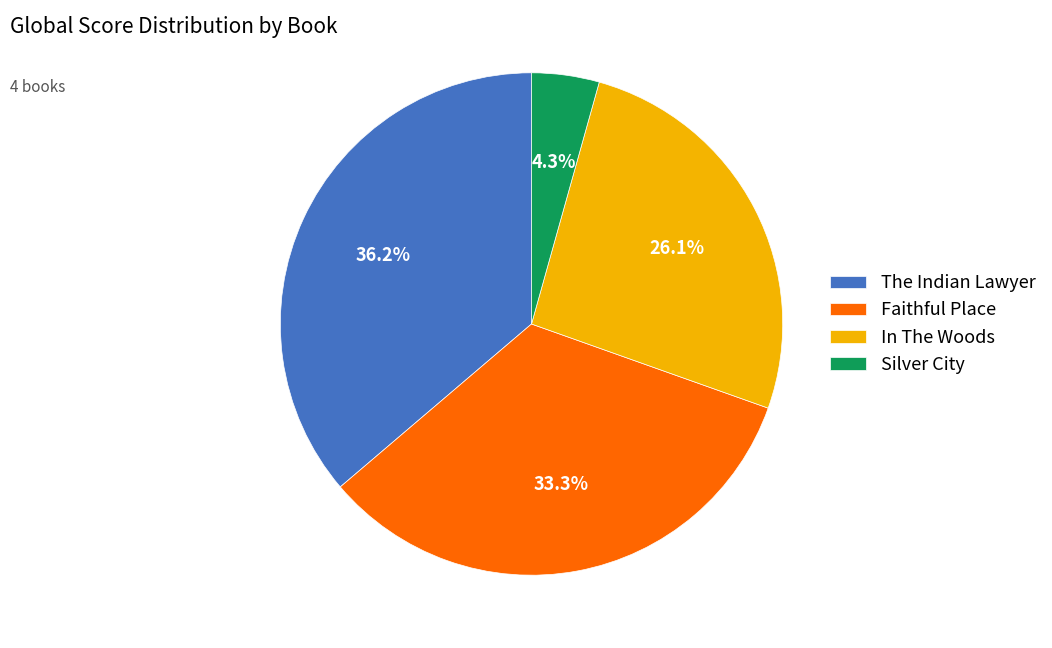

Combined, what portion of the pie is Faithful Place and The Indian Lawyer?

69.6%